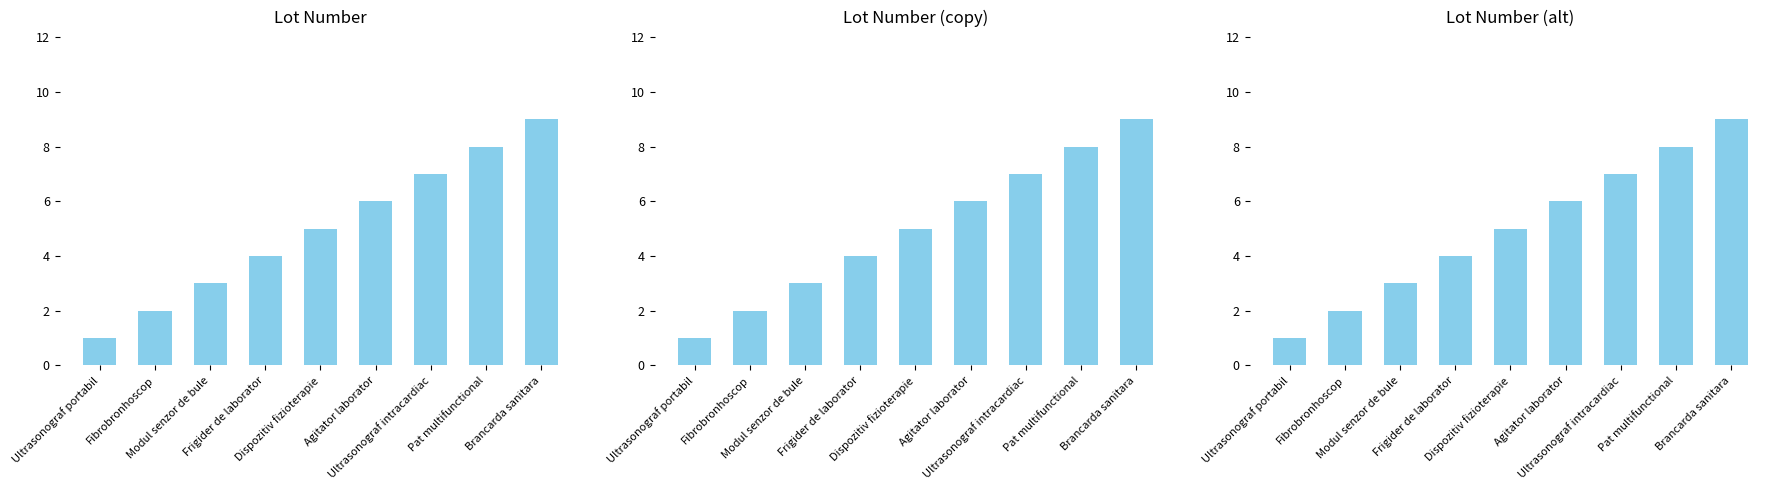

Reading left to right, extract all data points from this chart.

1	2	3	4	5	6	7	8	9